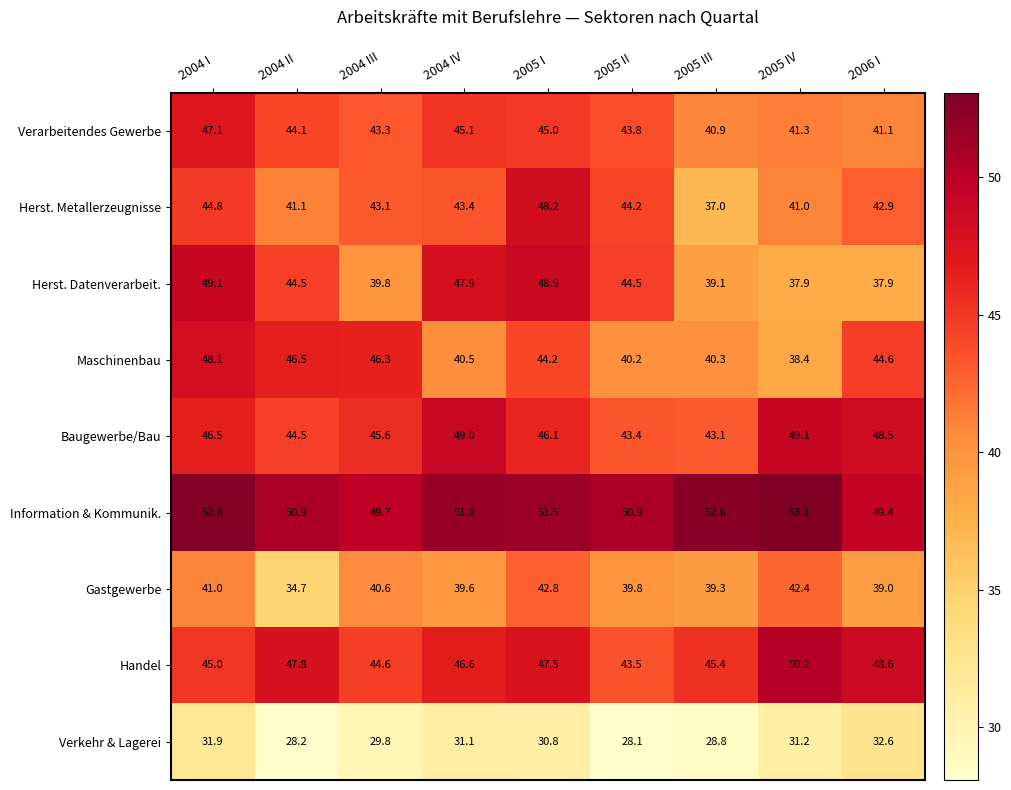

At how many categories does at least one series exceed 45?

9